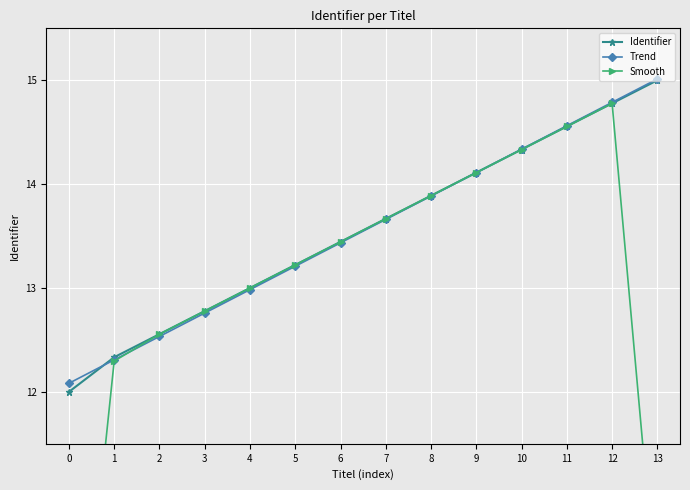

True or false: Trend has more than 1 points higher than both neighbors.

False